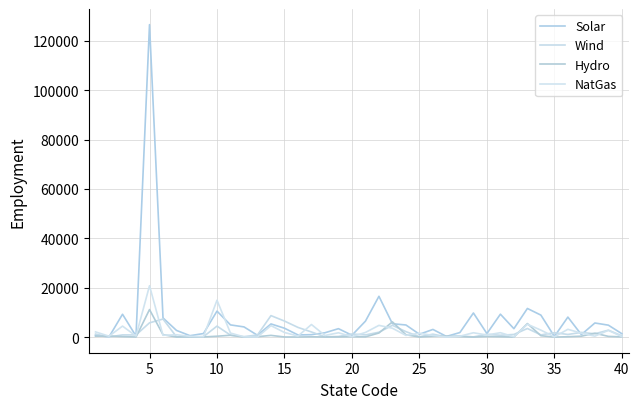

Which category has the highest value in the Hydro series?

5